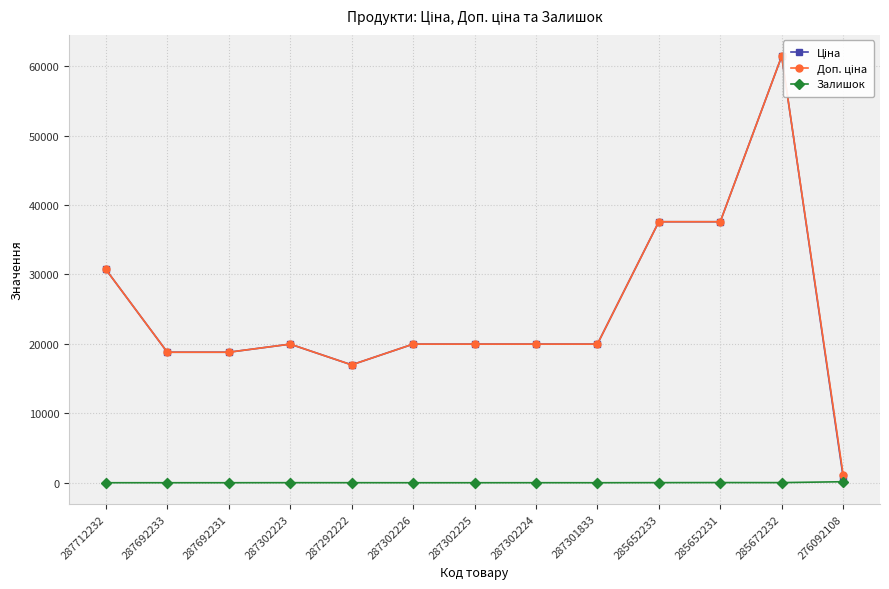

True or false: Ціна and Доп. ціна intersect in this chart.

False